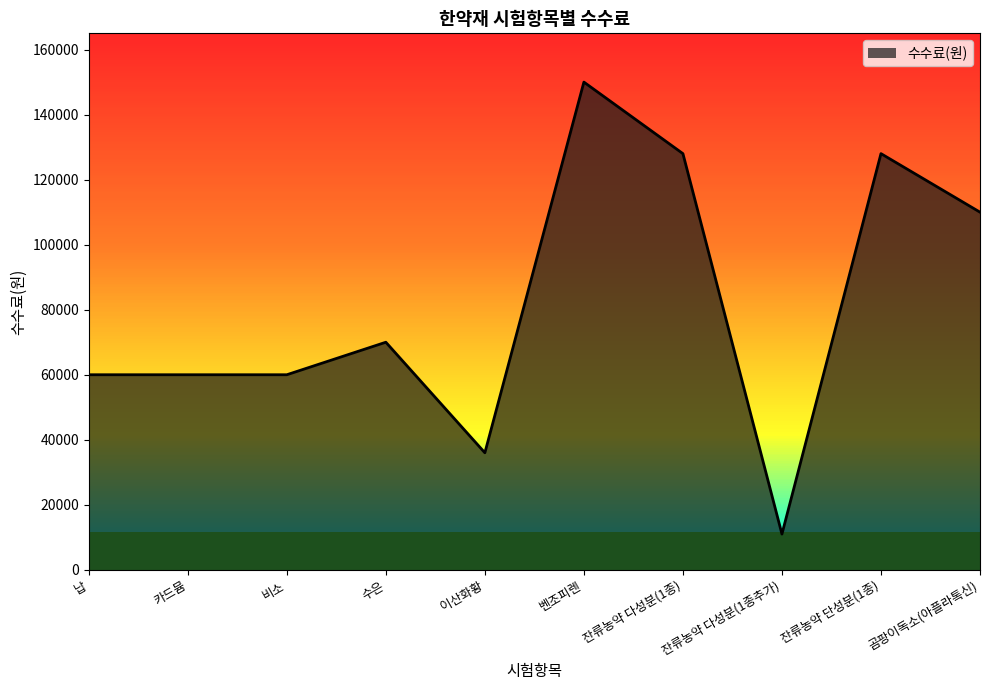

What is the change in value from 카드뮴 to 잔류농약 다성분(1종)?

+68000